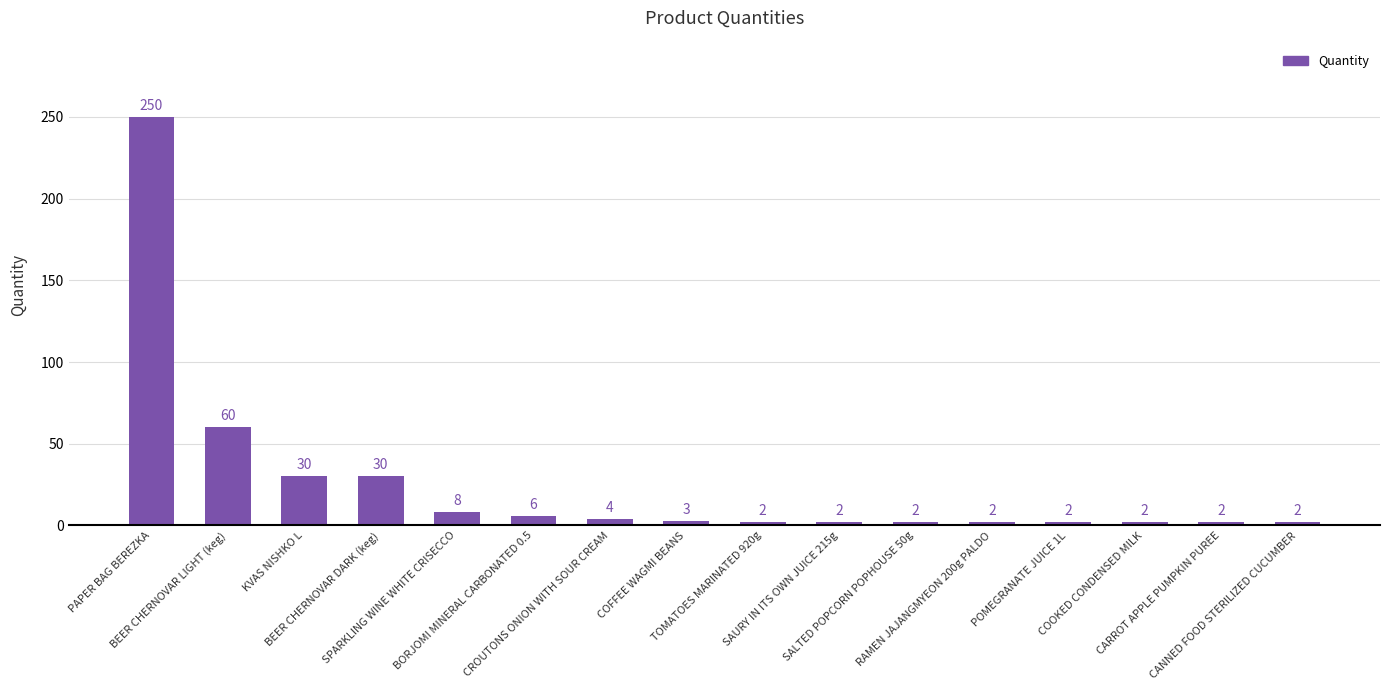

What is the greatest value displayed?

250